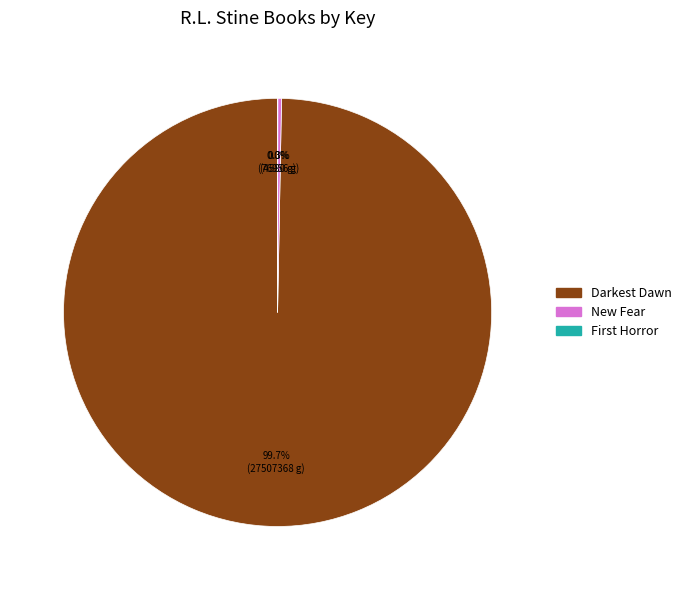

To the nearest percent, what is the difference between the New Fear and Darkest Dawn slice percentages?

99%